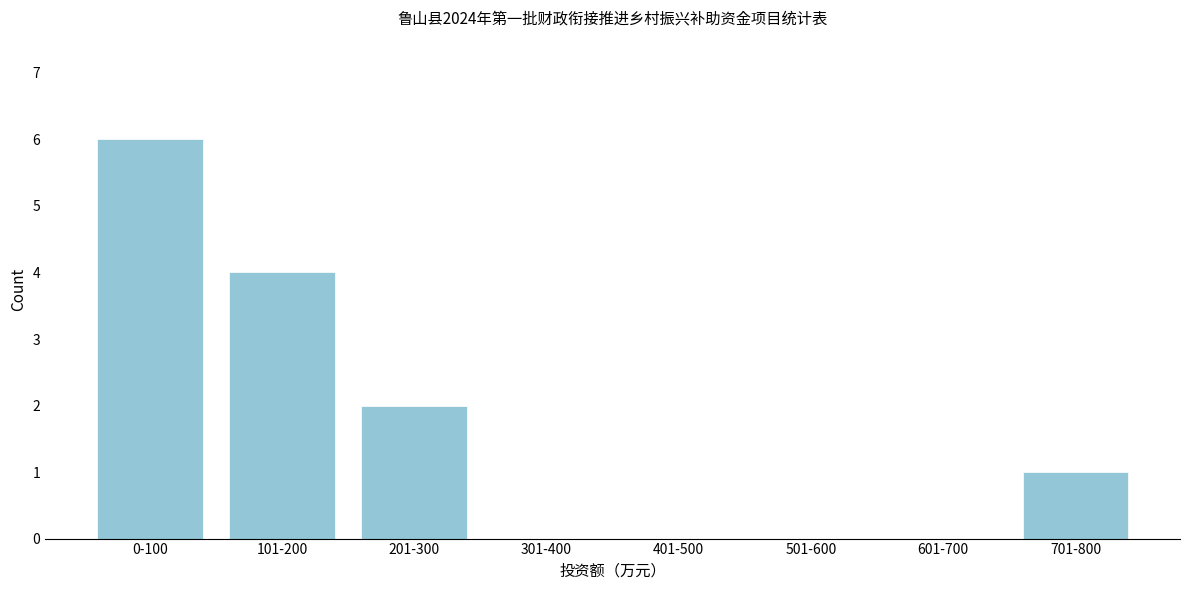

Reading left to right, transcribe all the data shown in this chart.

0-100=6	101-200=4	201-300=2	301-400=0	401-500=0	501-600=0	601-700=0	701-800=1